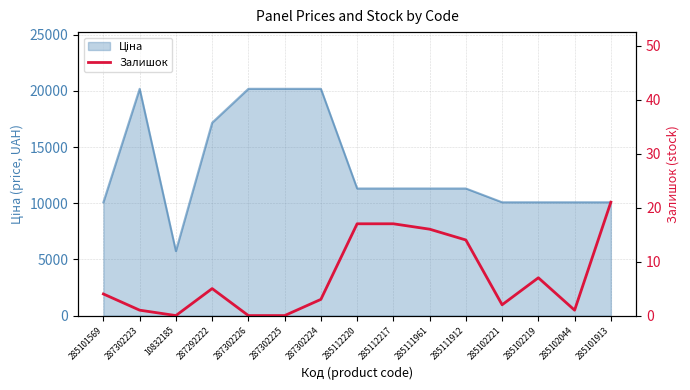

What is the change in value from 287302224 to 285101913?

+18